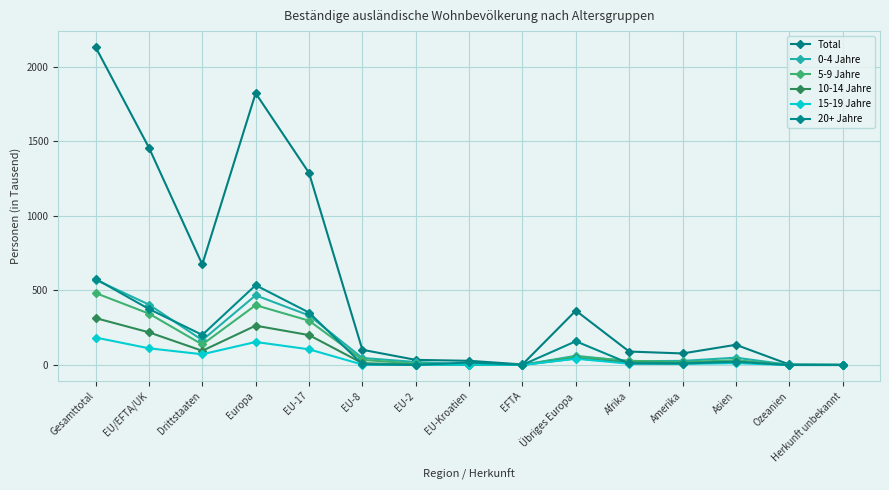

The 0-4 Jahre series shows 17.6 at Asien. True or false?

False